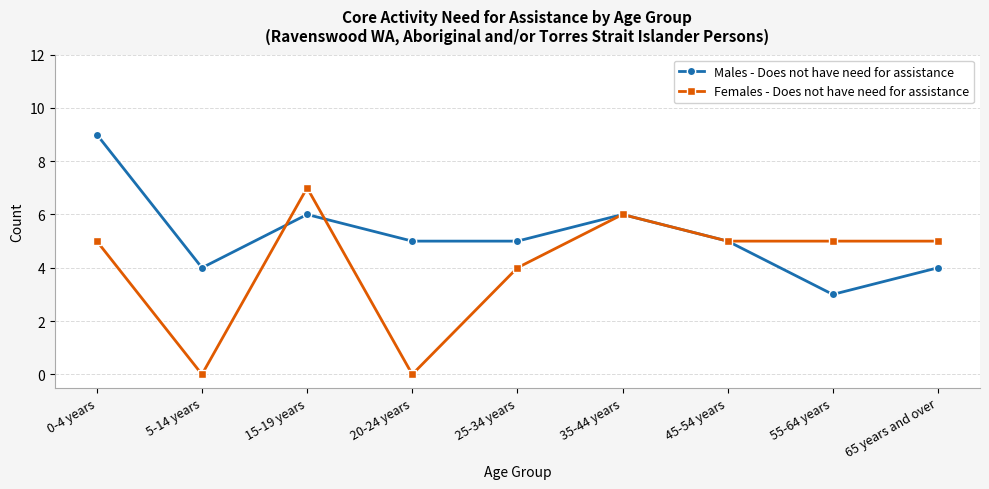

At which category does the chart reach its peak across all series?

0-4 years